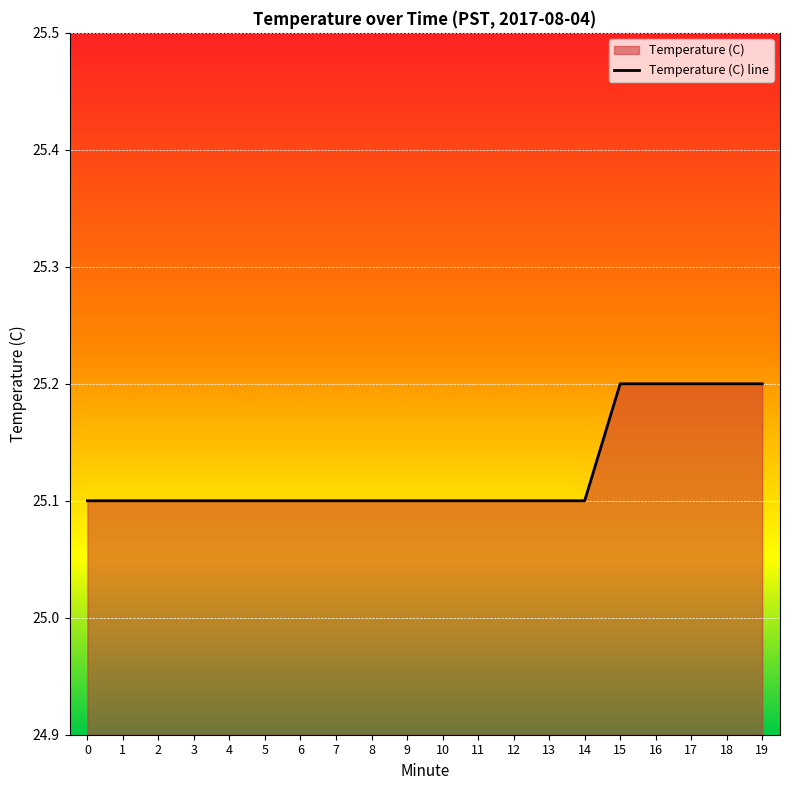

The value at 11 is 42.8. True or false?

False